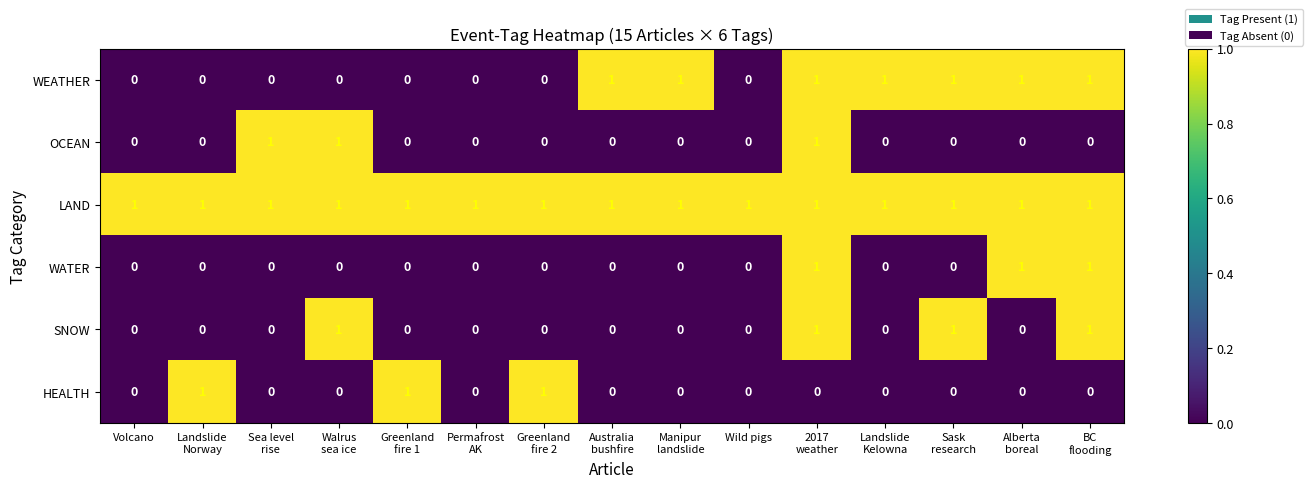

The value of OCEAN at Wild pigs is 0. True or false?

True